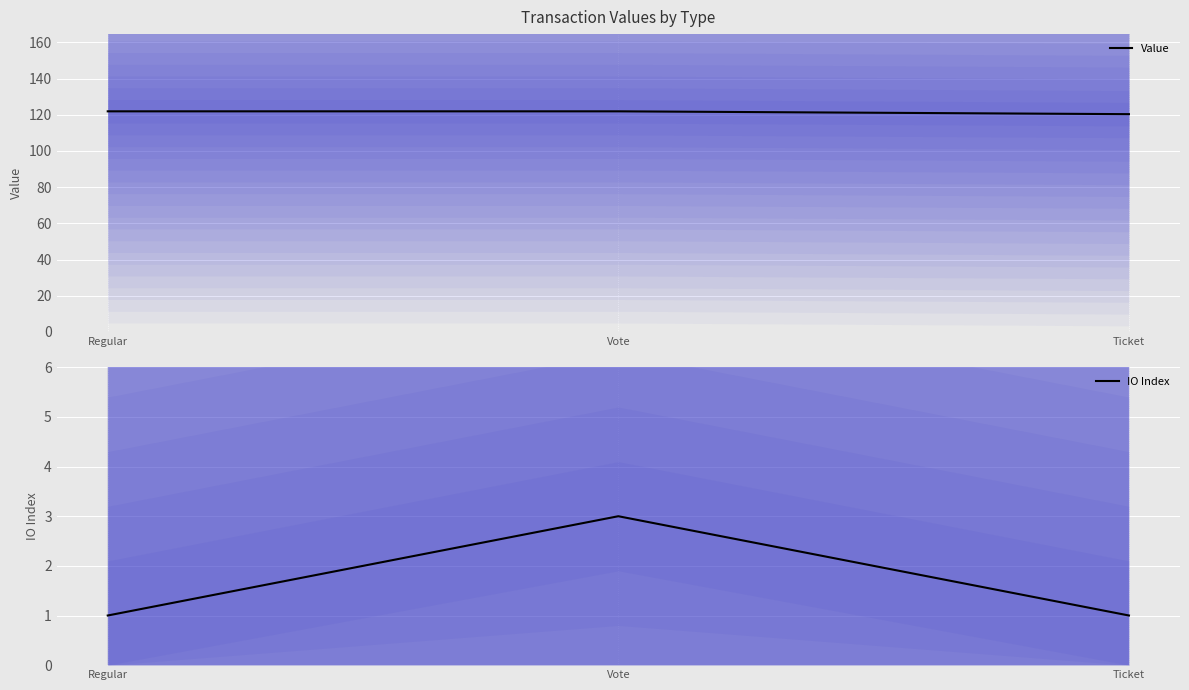

True or false: Value has a value of 121.9 at Regular.

True